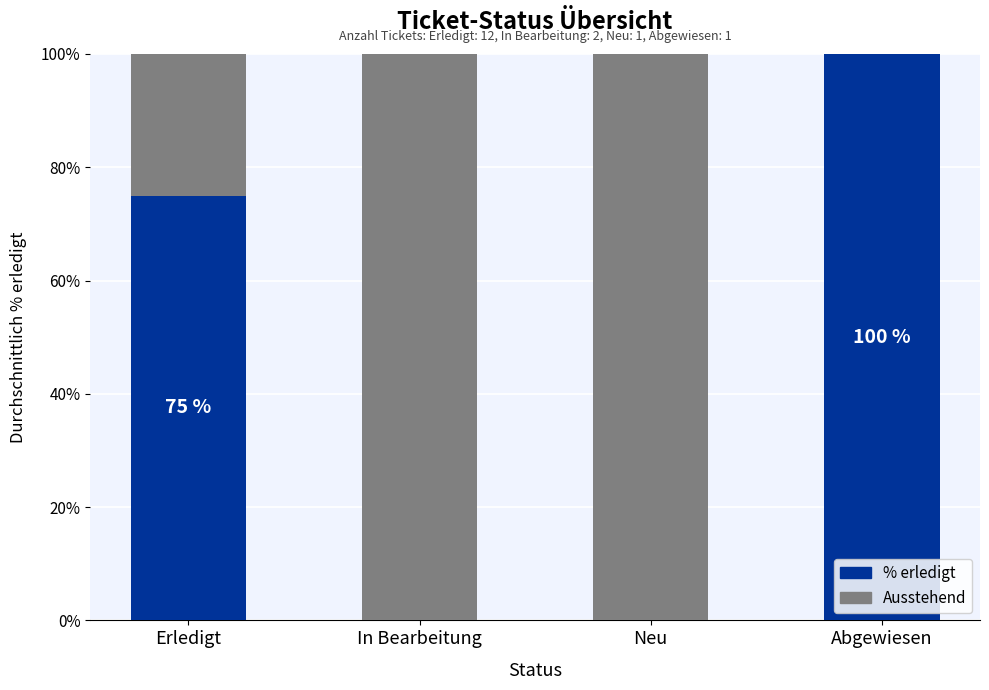

What is the highest value of the % erledigt series?

100